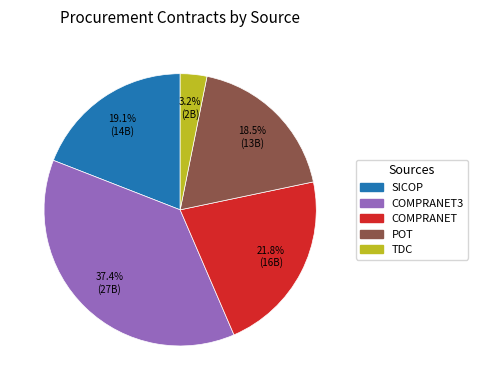

To the nearest percent, what is the average slice percentage?

20%